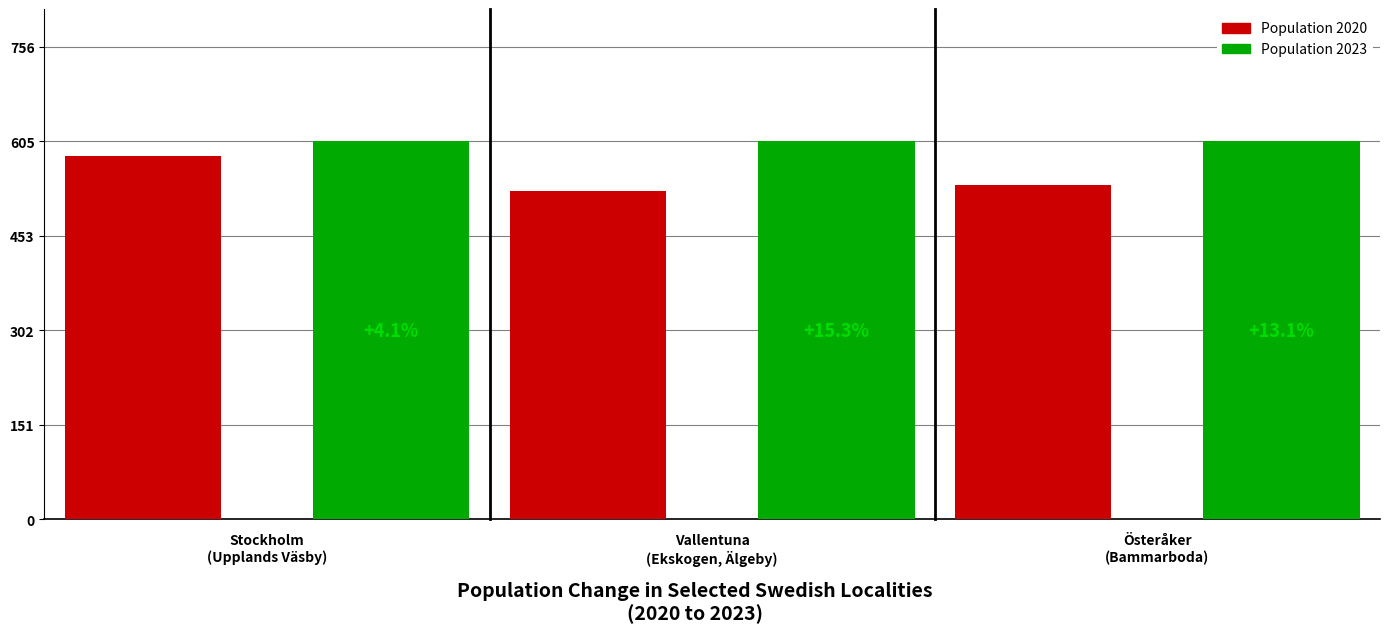

The Population 2020 series shows 483 at Vallentuna. True or false?

False